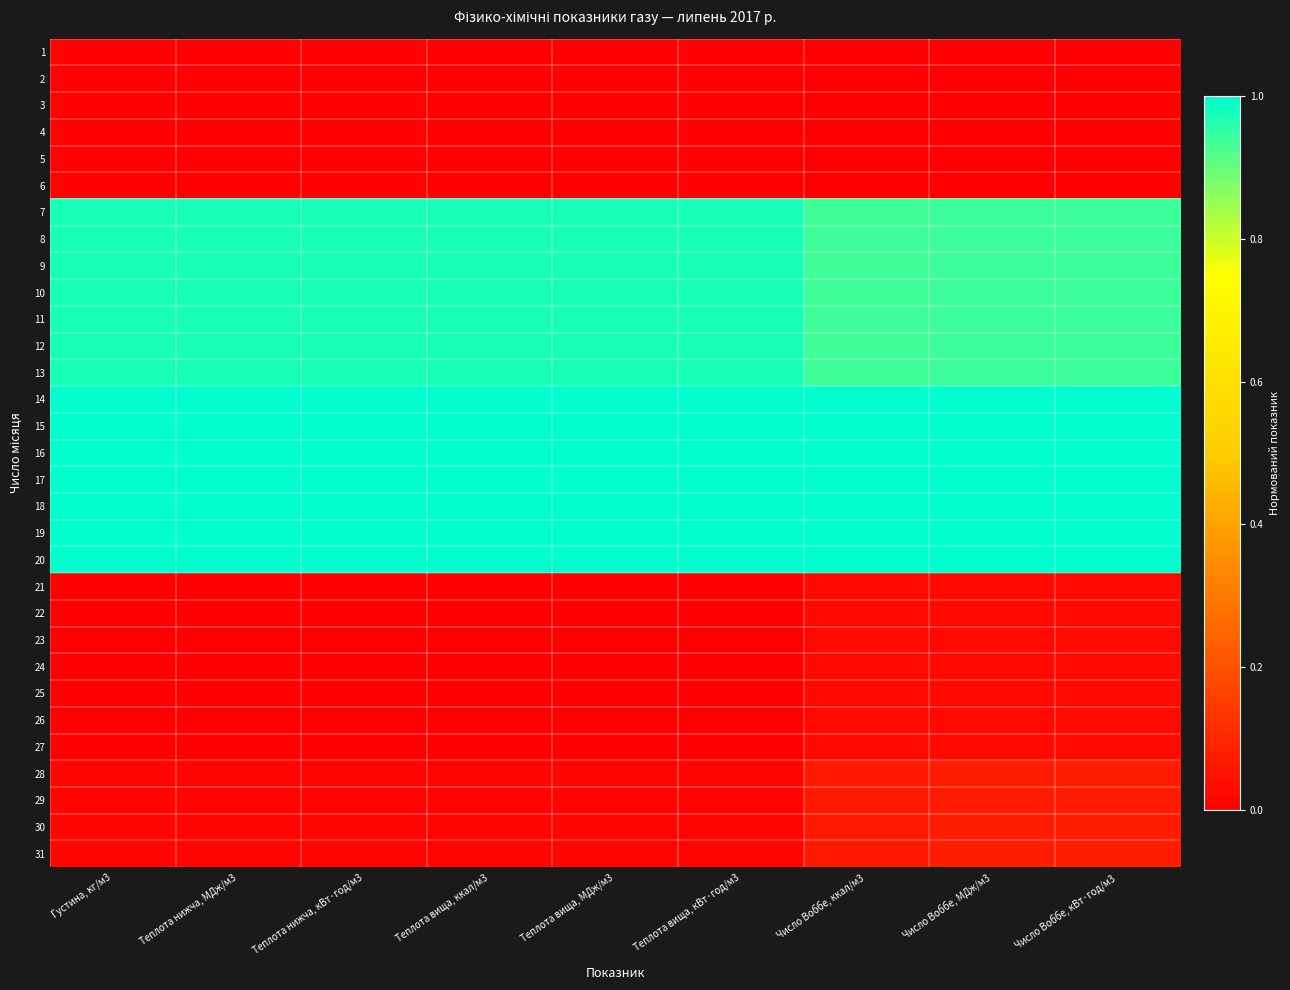

What is the maximum value shown in the chart?

1.0